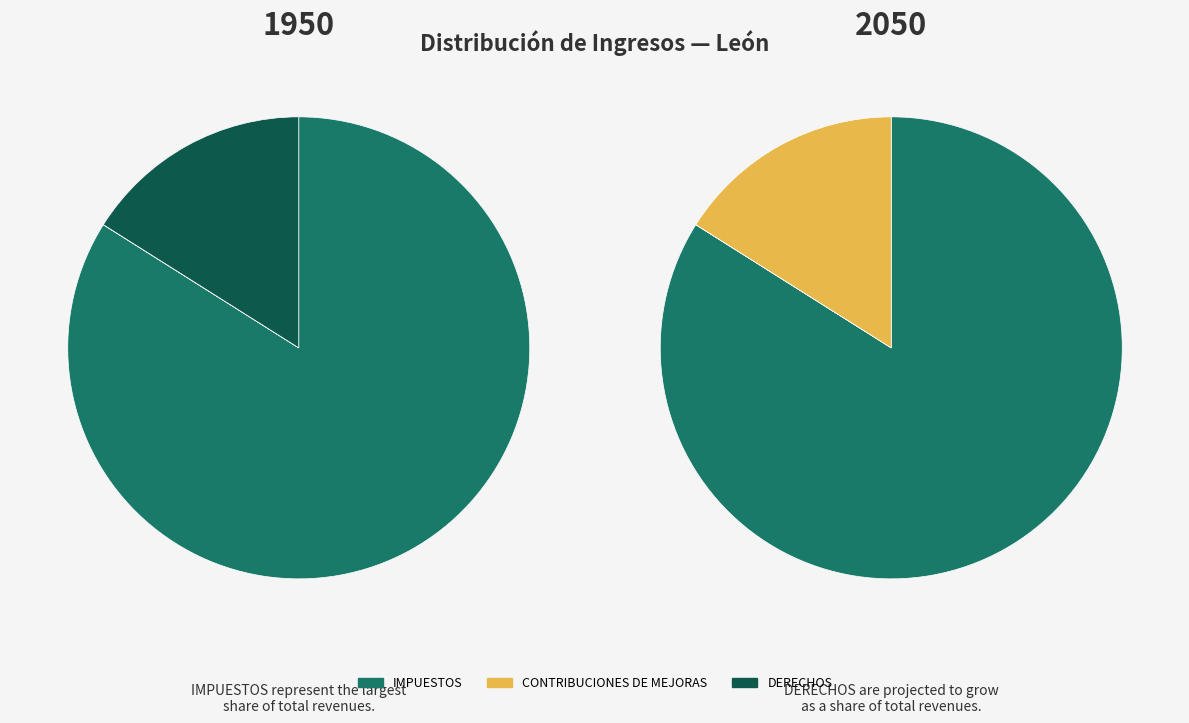

True or false: CONTRIBUCIONES DE MEJORAS accounts for 0% of the total.

True